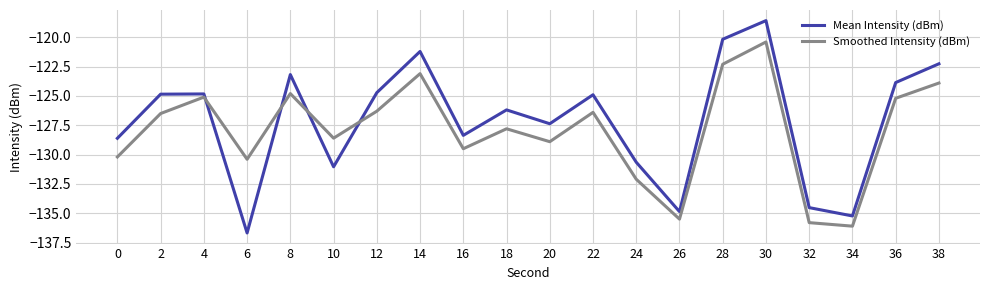

Which category has the lowest value in the Smoothed Intensity (dBm) series?

34